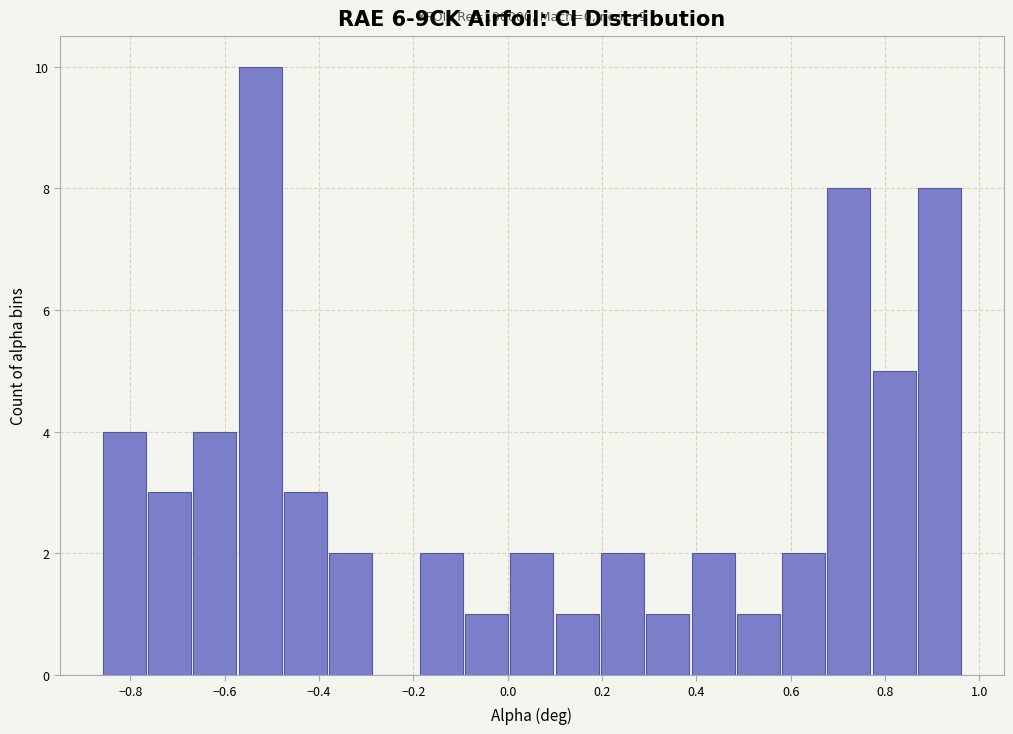

Which range on the x-axis has the tallest bar?

-0.58 to -0.48